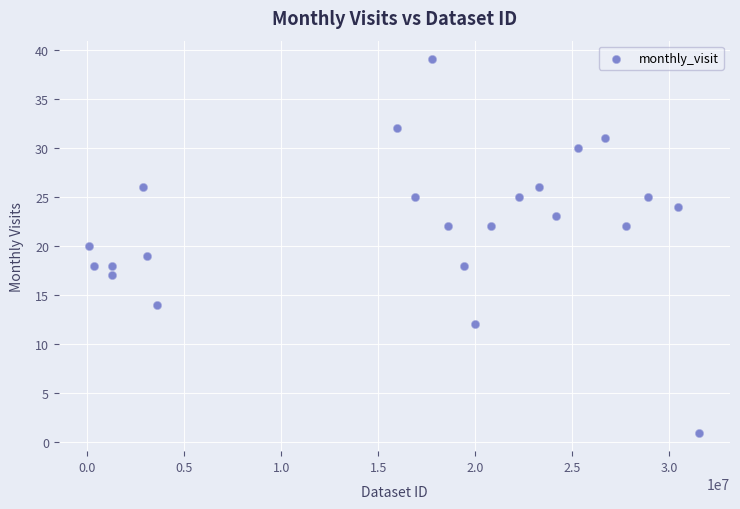

What is the range of Y values (max minus min)?

38